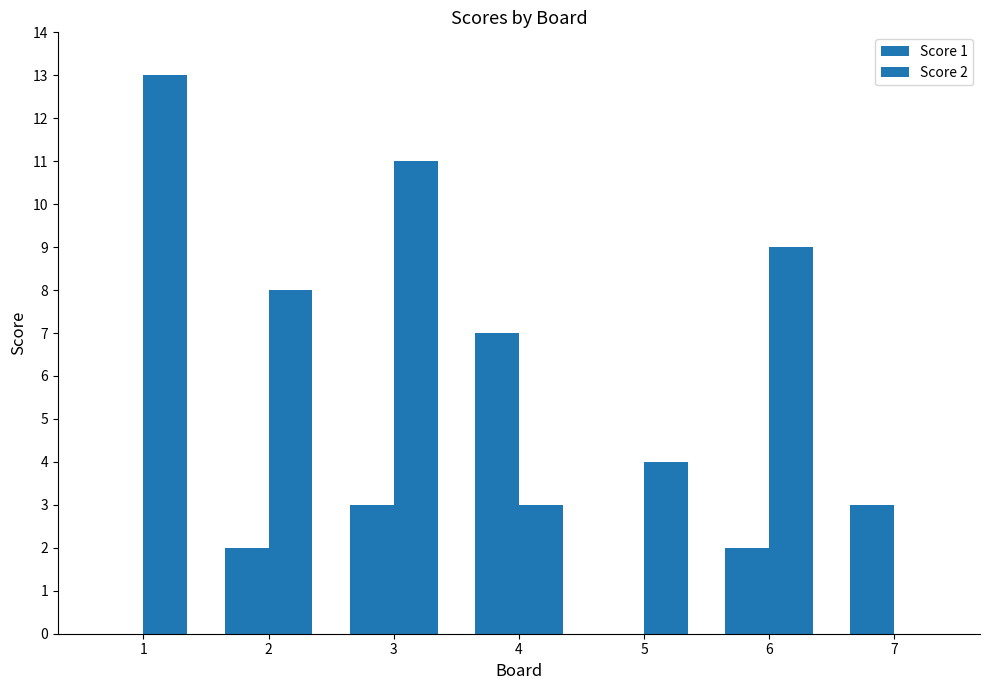

How many groups of bars are there?

7